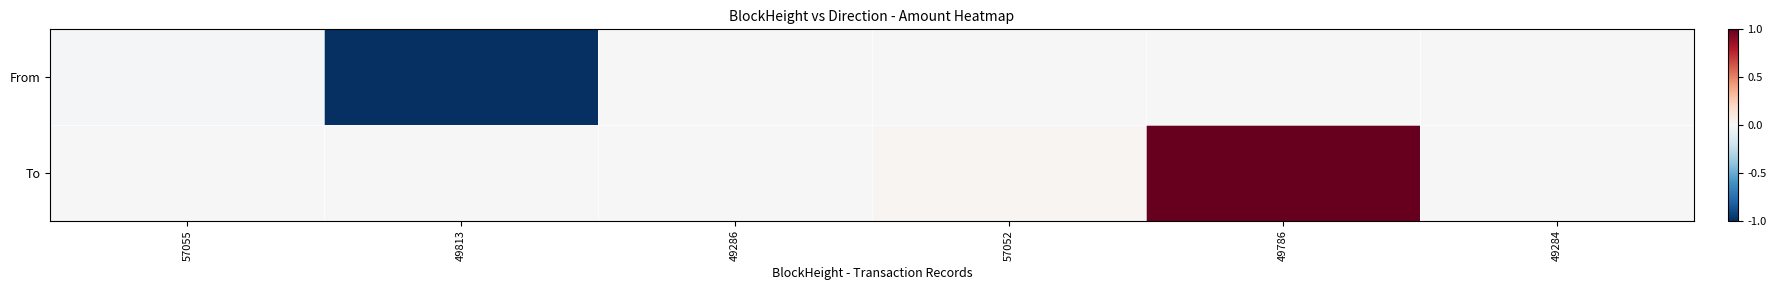

Reading right to left, list all the values displayed in this chart.

From: 49284=-0.0	49786=-0.0	57052=-0.0	49286=-0.0	49813=-1.0	57055=-0.0
To: 49284=0.0	49786=1.0	57052=0.0	49286=0.0	49813=0.0	57055=0.0